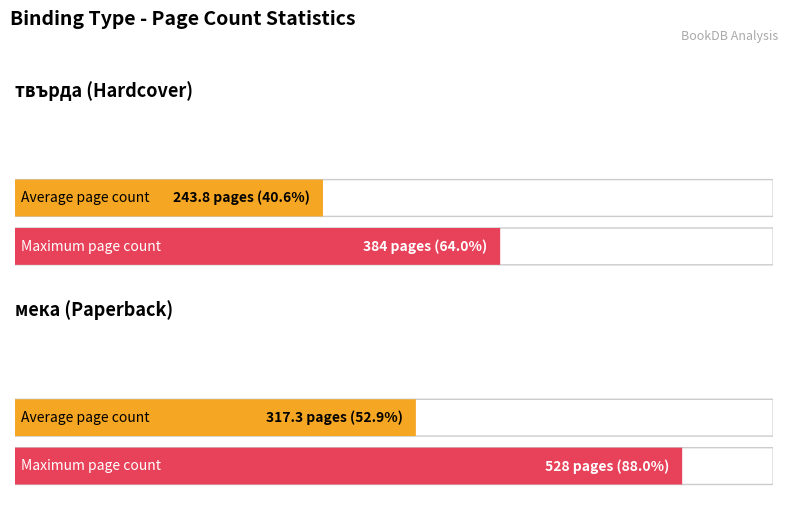

Between твърда с обложка and мека, which is larger?

мека